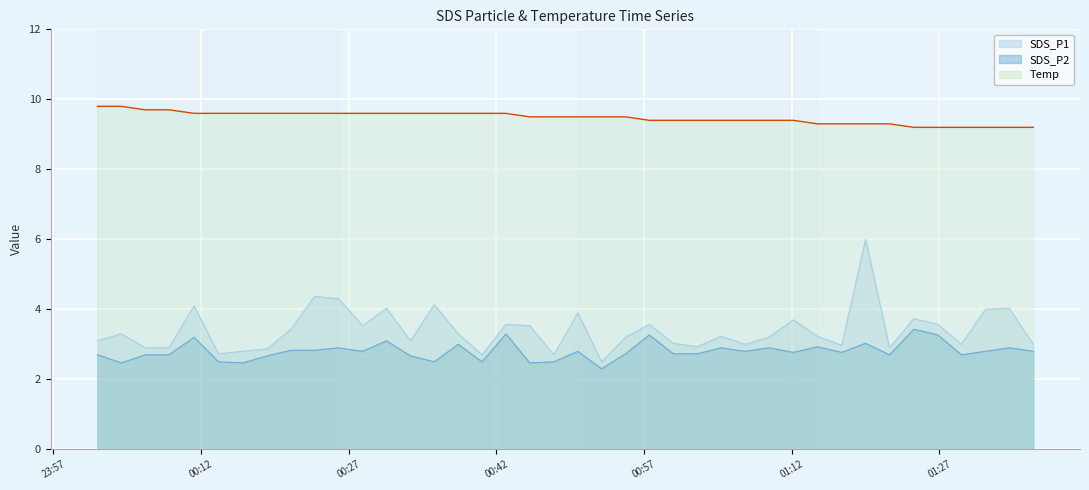

Reading left to right, list all the values displayed in this chart.

SDS_P1: 2020/12/15 00:01:29=3.1	2020/12/15 00:03:54=3.3	2020/12/15 00:06:20=2.9	2020/12/15 00:08:45=2.9	2020/12/15 00:11:18=4.1	2020/12/15 00:13:47=2.7	2020/12/15 00:16:17=2.8	2020/12/15 00:18:43=2.9	2020/12/15 00:21:08=3.4	2020/12/15 00:23:34=4.4	2020/12/15 00:25:59=4.3	2020/12/15 00:28:25=3.5	2020/12/15 00:30:51=4.0	2020/12/15 00:33:17=3.1	2020/12/15 00:35:42=4.1	2020/12/15 00:38:08=3.3	2020/12/15 00:40:33=2.7	2020/12/15 00:42:59=3.6	2020/12/15 00:45:24=3.5	2020/12/15 00:47:51=2.7	2020/12/15 00:50:17=3.9	2020/12/15 00:52:42=2.5	2020/12/15 00:55:08=3.2	2020/12/15 00:57:33=3.6	2020/12/15 00:59:59=3.0	2020/12/15 01:02:25=2.9	2020/12/15 01:04:50=3.2	2020/12/15 01:07:16=3.0	2020/12/15 01:09:41=3.2	2020/12/15 01:12:11=3.7	2020/12/15 01:14:37=3.2	2020/12/15 01:17:06=3.0	2020/12/15 01:19:31=6.0	2020/12/15 01:21:57=2.9	2020/12/15 01:24:25=3.7	2020/12/15 01:26:51=3.6	2020/12/15 01:29:16=3.0	2020/12/15 01:31:42=4.0	2020/12/15 01:34:07=4.0	2020/12/15 01:36:33=3.0
SDS_P2: 2020/12/15 00:01:29=2.7	2020/12/15 00:03:54=2.5	2020/12/15 00:06:20=2.7	2020/12/15 00:08:45=2.7	2020/12/15 00:11:18=3.2	2020/12/15 00:13:47=2.5	2020/12/15 00:16:17=2.5	2020/12/15 00:18:43=2.7	2020/12/15 00:21:08=2.8	2020/12/15 00:23:34=2.8	2020/12/15 00:25:59=2.9	2020/12/15 00:28:25=2.8	2020/12/15 00:30:51=3.1	2020/12/15 00:33:17=2.7	2020/12/15 00:35:42=2.5	2020/12/15 00:38:08=3.0	2020/12/15 00:40:33=2.5	2020/12/15 00:42:59=3.3	2020/12/15 00:45:24=2.5	2020/12/15 00:47:51=2.5	2020/12/15 00:50:17=2.8	2020/12/15 00:52:42=2.3	2020/12/15 00:55:08=2.7	2020/12/15 00:57:33=3.3	2020/12/15 00:59:59=2.7	2020/12/15 01:02:25=2.7	2020/12/15 01:04:50=2.9	2020/12/15 01:07:16=2.8	2020/12/15 01:09:41=2.9	2020/12/15 01:12:11=2.8	2020/12/15 01:14:37=2.9	2020/12/15 01:17:06=2.8	2020/12/15 01:19:31=3.0	2020/12/15 01:21:57=2.7	2020/12/15 01:24:25=3.4	2020/12/15 01:26:51=3.3	2020/12/15 01:29:16=2.7	2020/12/15 01:31:42=2.8	2020/12/15 01:34:07=2.9	2020/12/15 01:36:33=2.8
Temp: 2020/12/15 00:01:29=9.8	2020/12/15 00:03:54=9.8	2020/12/15 00:06:20=9.7	2020/12/15 00:08:45=9.7	2020/12/15 00:11:18=9.6	2020/12/15 00:13:47=9.6	2020/12/15 00:16:17=9.6	2020/12/15 00:18:43=9.6	2020/12/15 00:21:08=9.6	2020/12/15 00:23:34=9.6	2020/12/15 00:25:59=9.6	2020/12/15 00:28:25=9.6	2020/12/15 00:30:51=9.6	2020/12/15 00:33:17=9.6	2020/12/15 00:35:42=9.6	2020/12/15 00:38:08=9.6	2020/12/15 00:40:33=9.6	2020/12/15 00:42:59=9.6	2020/12/15 00:45:24=9.5	2020/12/15 00:47:51=9.5	2020/12/15 00:50:17=9.5	2020/12/15 00:52:42=9.5	2020/12/15 00:55:08=9.5	2020/12/15 00:57:33=9.4	2020/12/15 00:59:59=9.4	2020/12/15 01:02:25=9.4	2020/12/15 01:04:50=9.4	2020/12/15 01:07:16=9.4	2020/12/15 01:09:41=9.4	2020/12/15 01:12:11=9.4	2020/12/15 01:14:37=9.3	2020/12/15 01:17:06=9.3	2020/12/15 01:19:31=9.3	2020/12/15 01:21:57=9.3	2020/12/15 01:24:25=9.2	2020/12/15 01:26:51=9.2	2020/12/15 01:29:16=9.2	2020/12/15 01:31:42=9.2	2020/12/15 01:34:07=9.2	2020/12/15 01:36:33=9.2